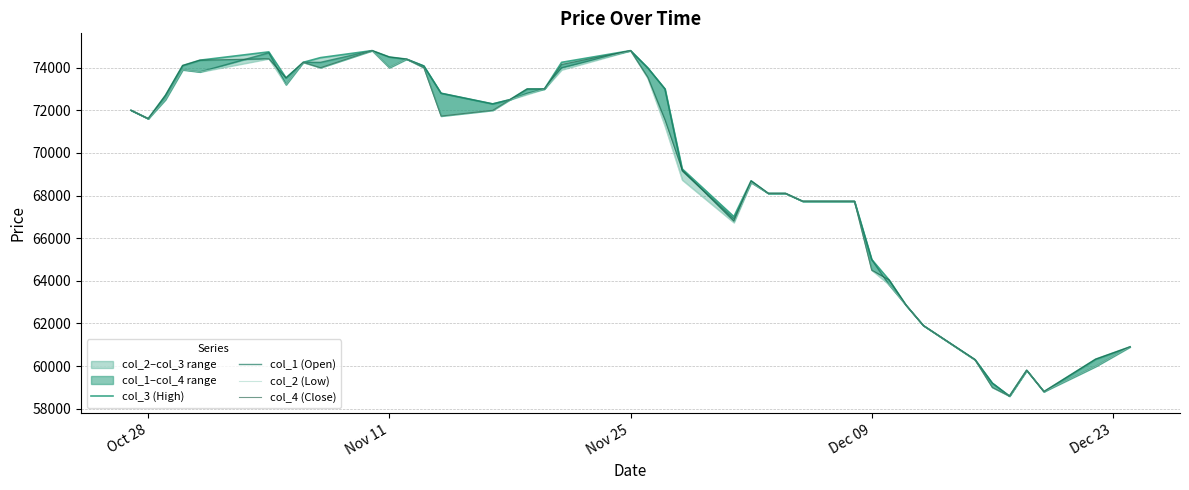

How many data points in col_2 (Low) are above 71730?

19